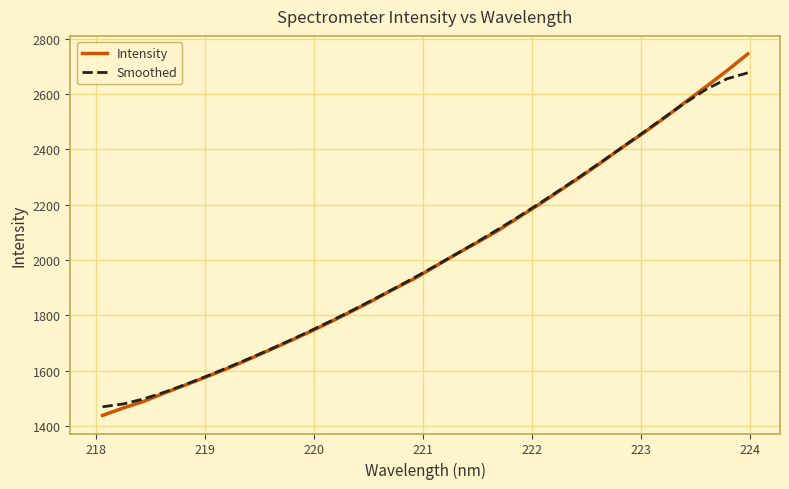

List the series in order of their peak value, lowest first.

Smoothed, Intensity